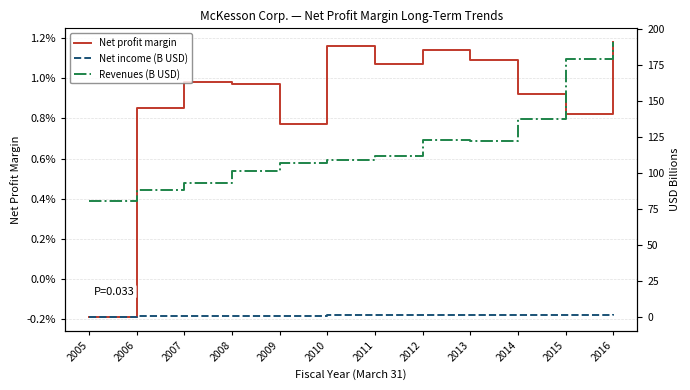

What is the total value across all series at 2010?

110.0